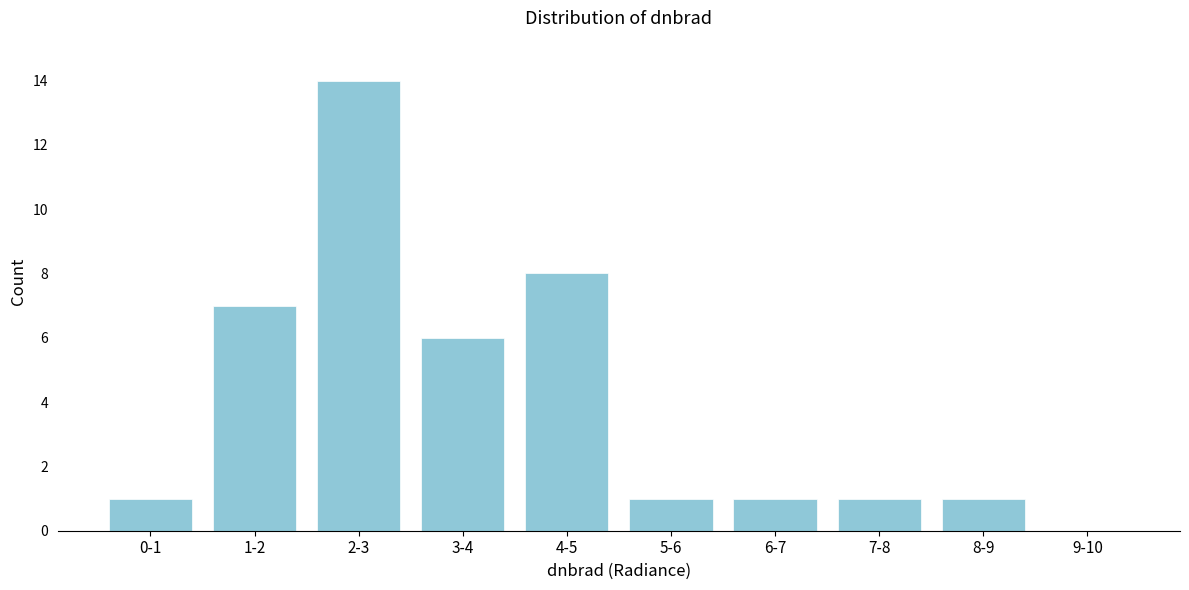

Reading right to left, what are all the values shown in this chart?

9-10=0	8-9=1	7-8=1	6-7=1	5-6=1	4-5=8	3-4=6	2-3=14	1-2=7	0-1=1